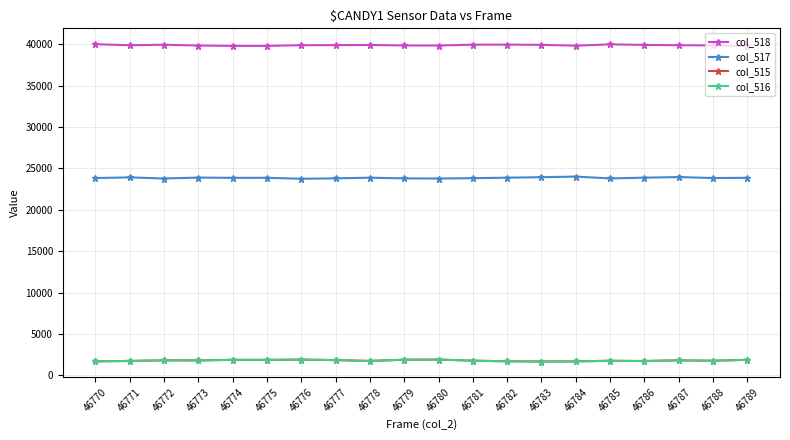

True or false: col_515 and col_517 intersect in this chart.

False